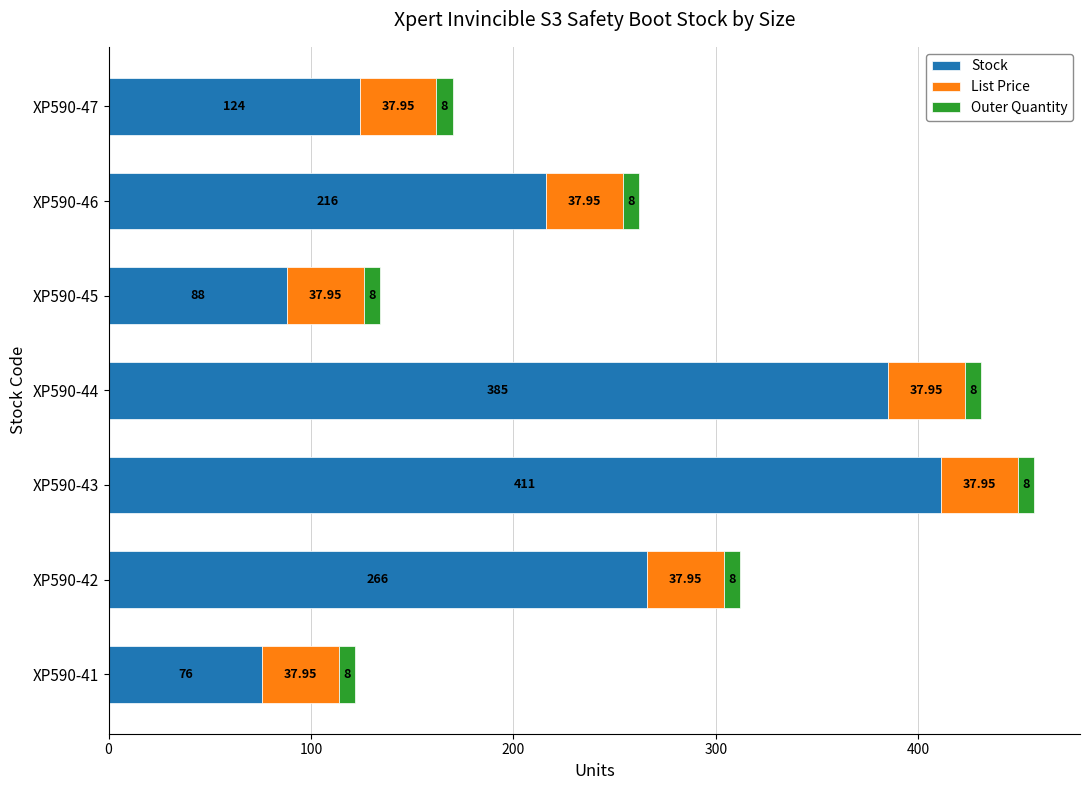

At which category is the sum across all series the highest?

XP590-43